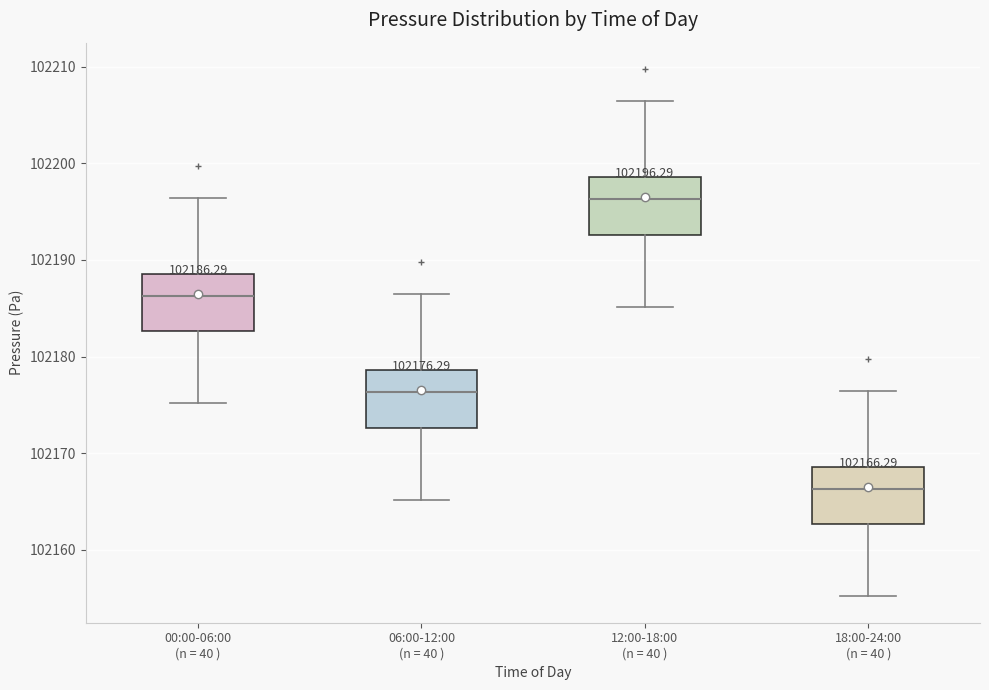

Which box's median line is the lowest?

18:00-24:00 (n = 40 )